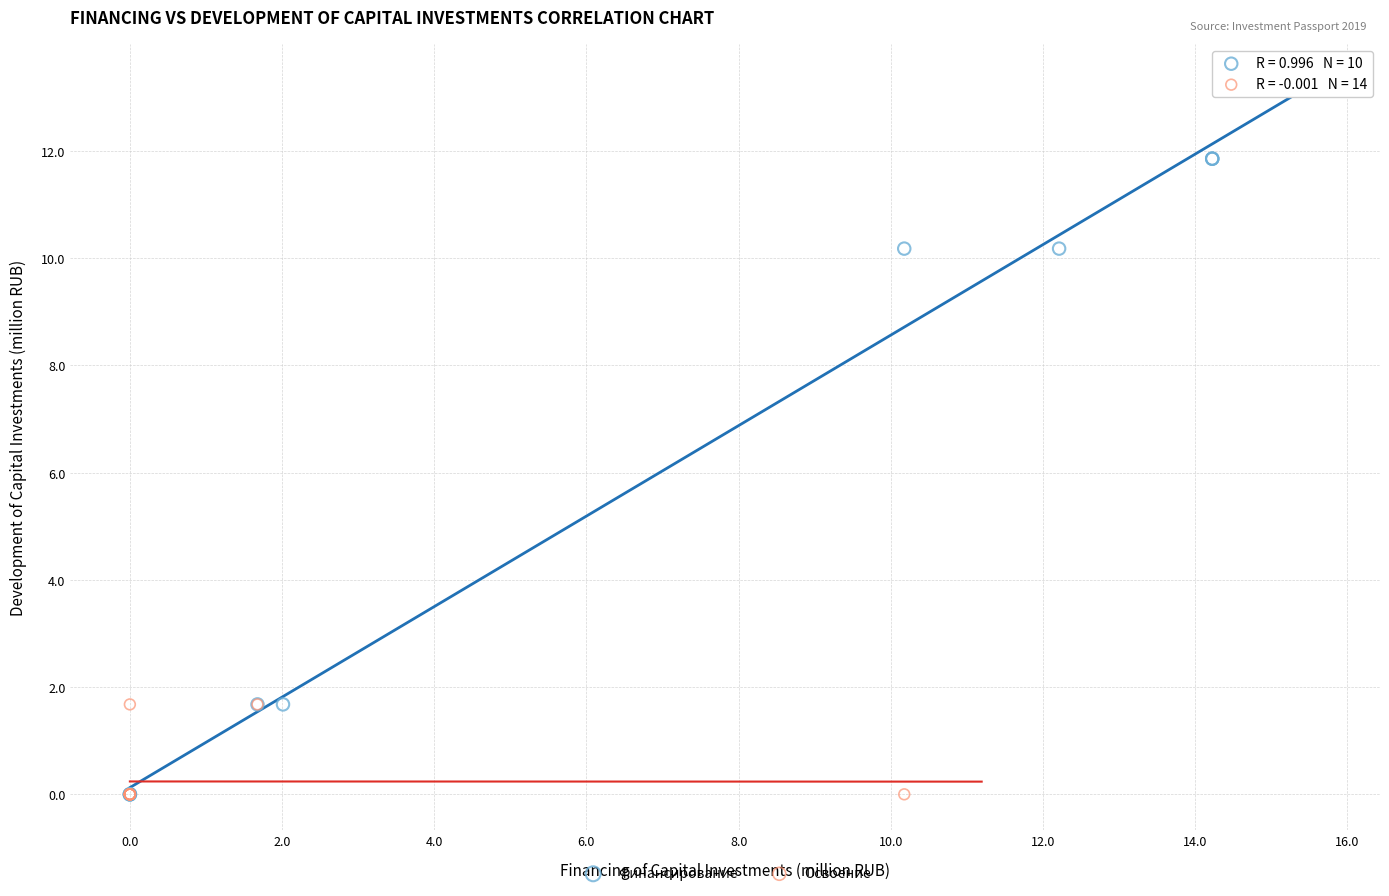

Which series reaches the maximum Y coordinate?

Финансирование